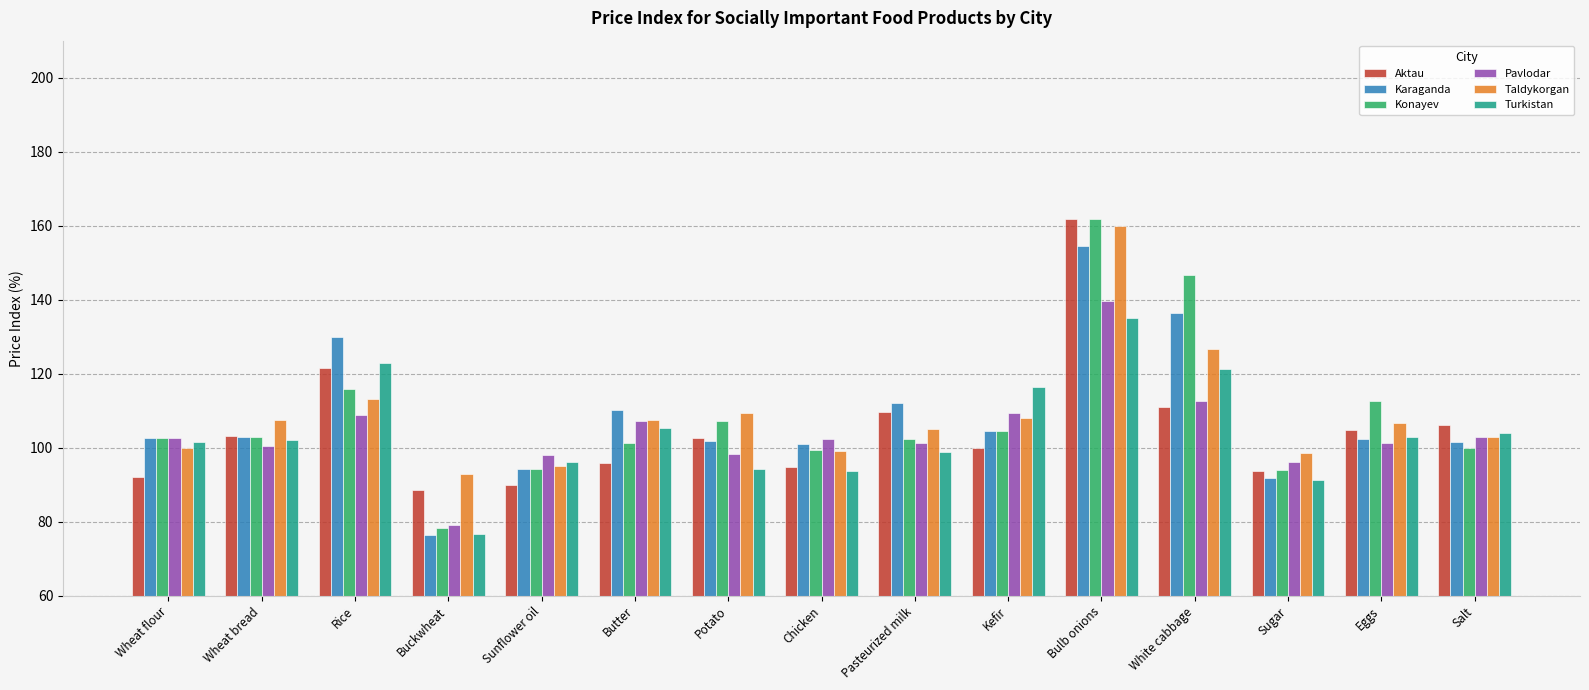

Is it true that Taldykorgan equals 154.1 at Chicken?

False